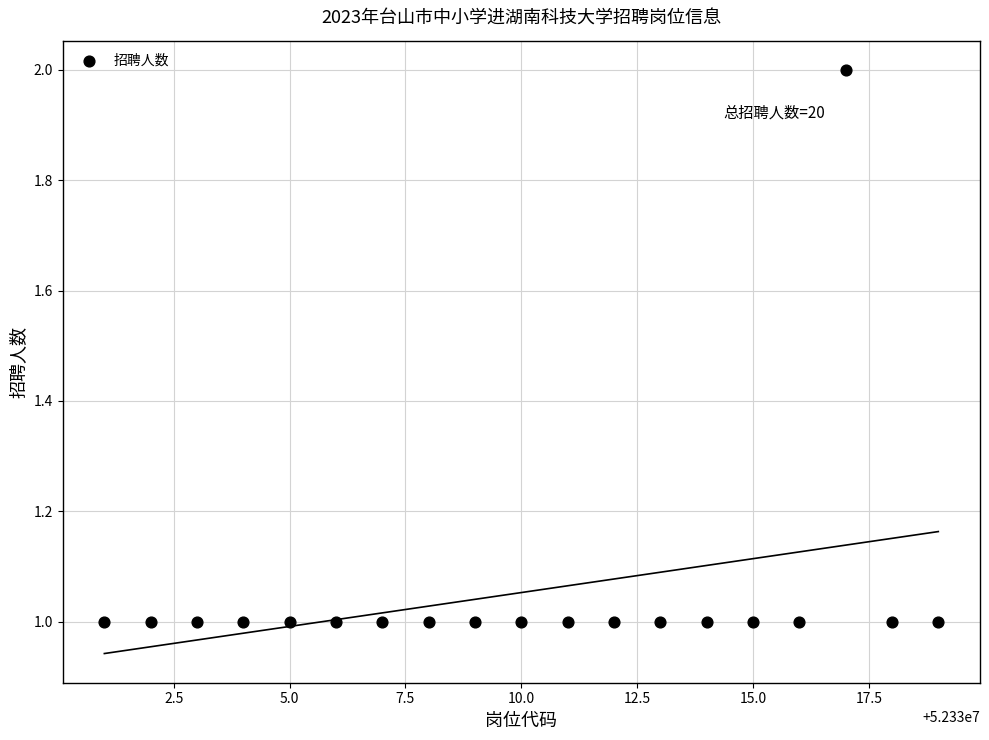

What is the range of X values (max minus min)?

18